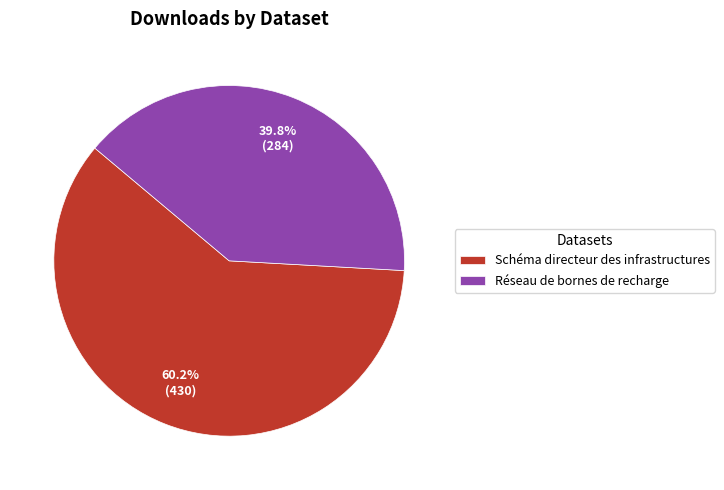

Does Schéma directeur des infrastructures represent more than half of the total?

Yes